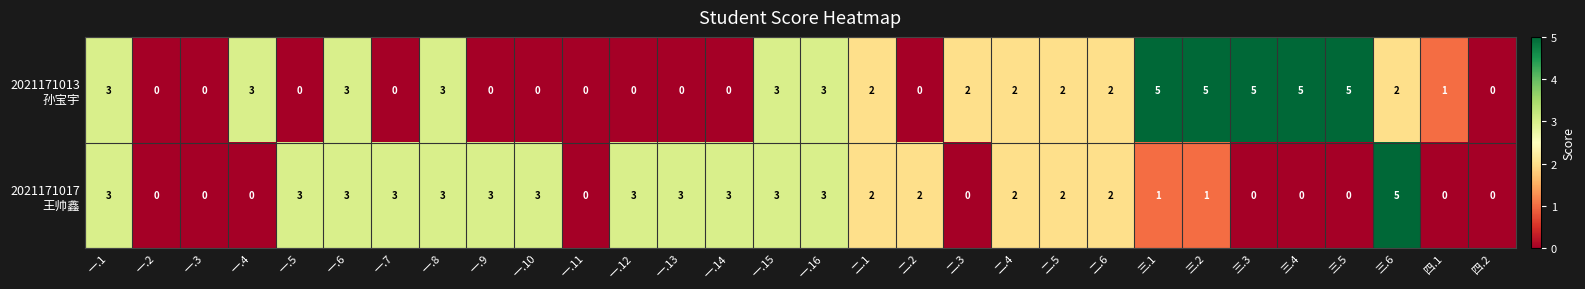

At which category is the sum across all series the highest?

三.6